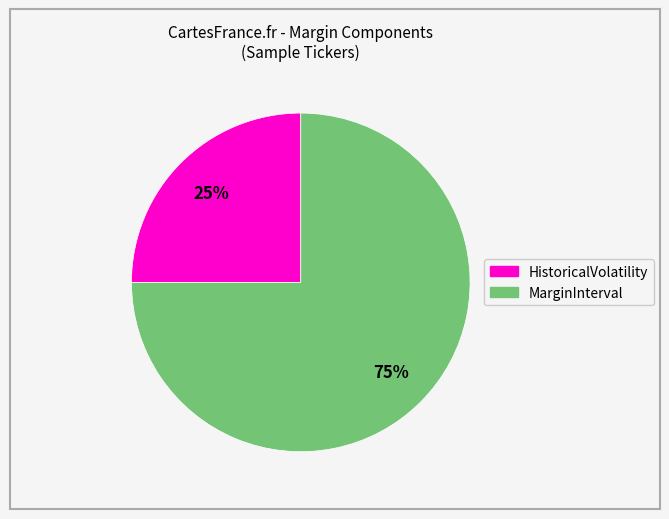

Does any single category account for the majority?

Yes